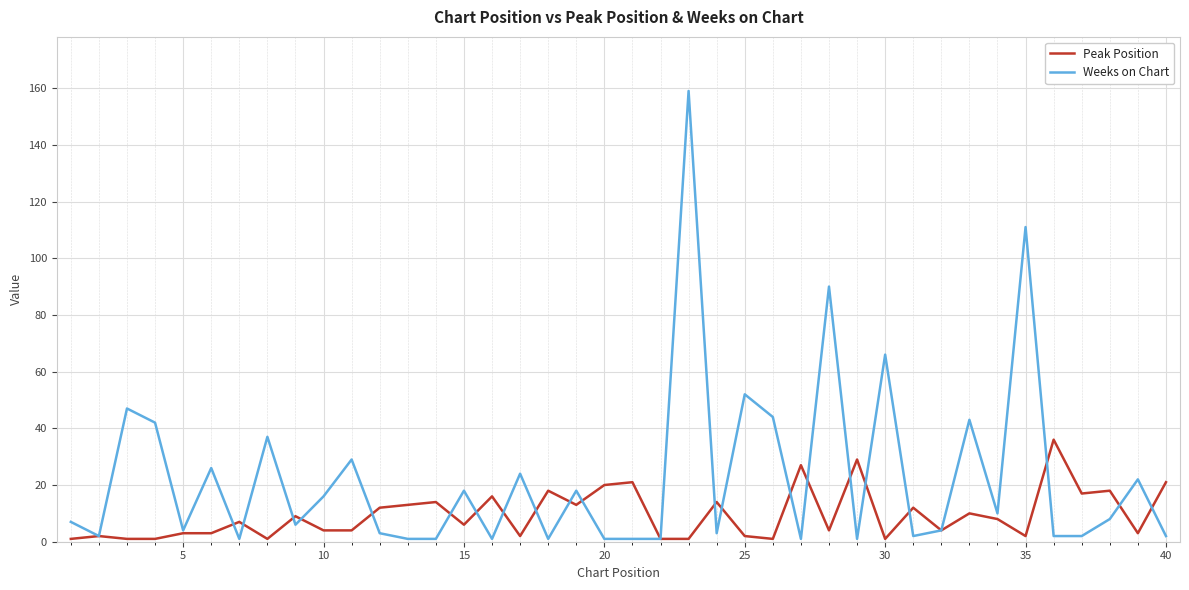

Rank the series by their average value, from highest to lowest.

Weeks on Chart, Peak Position